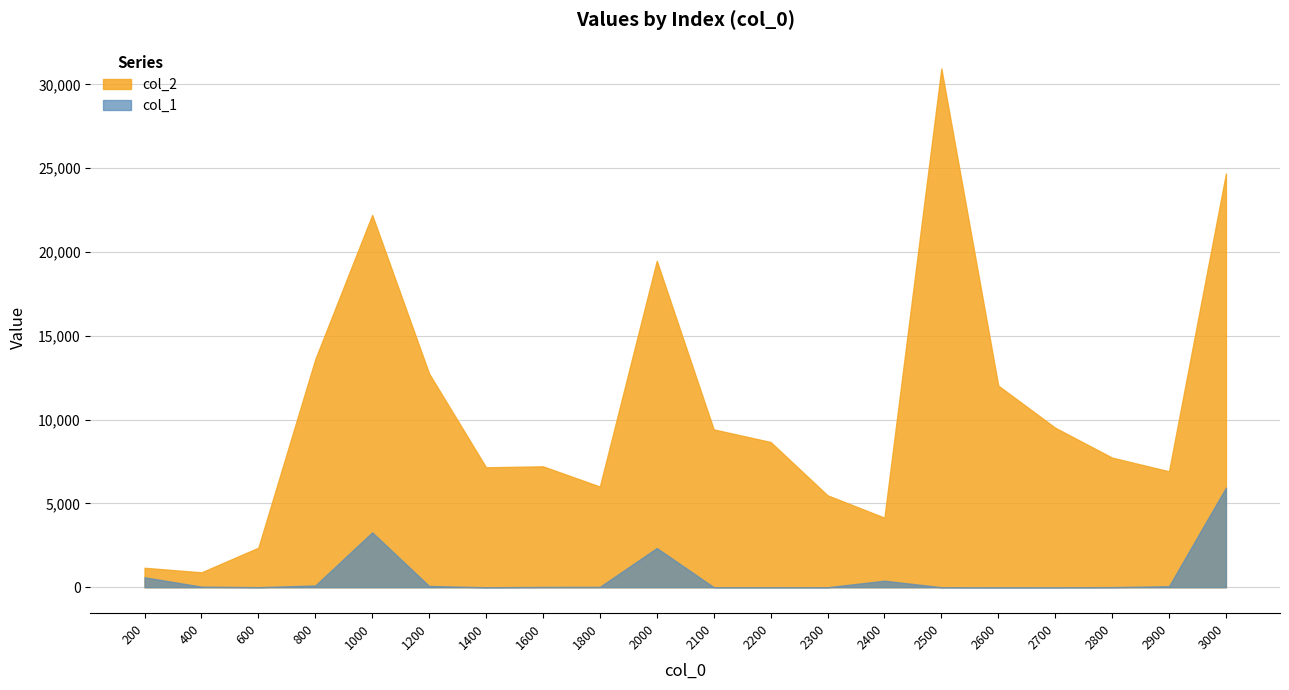

Which category has the highest value in the col_2 series?

2500